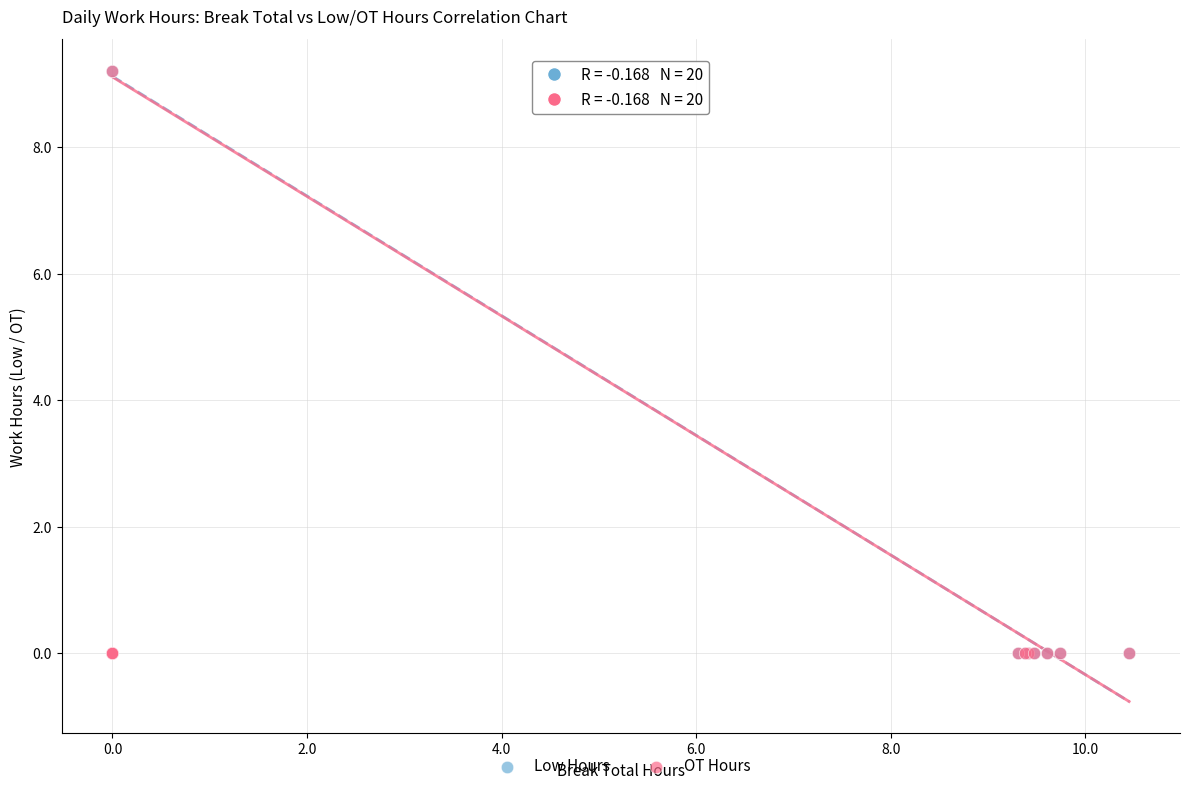

What are all the series names shown in the legend?

Low Hours, OT Hours